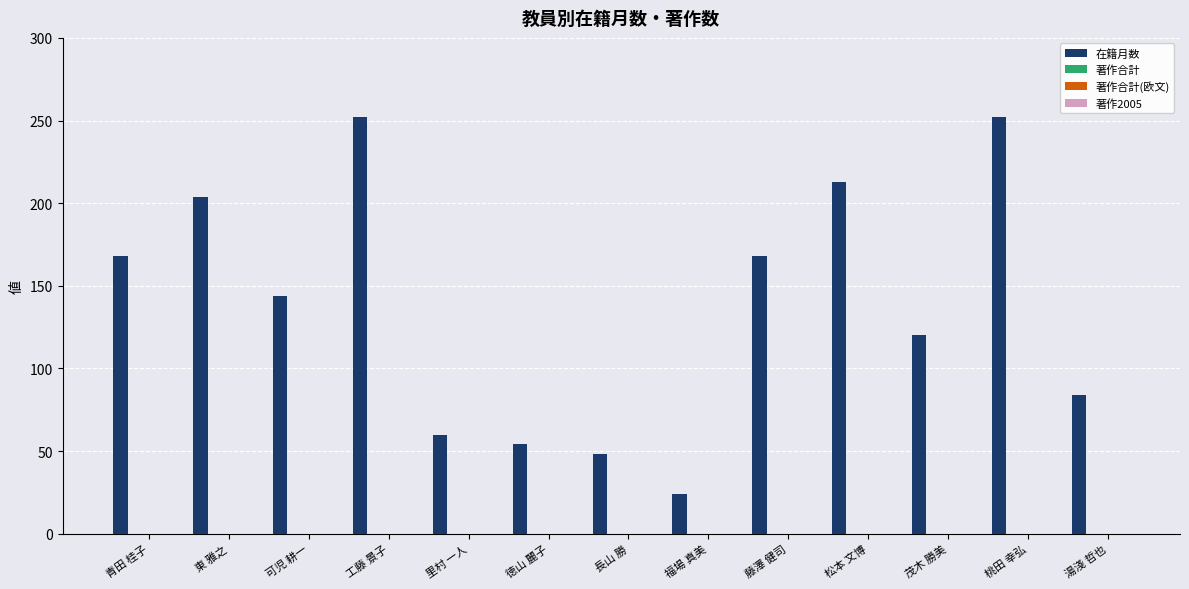

What is the value of the 2nd bar from the left?

204